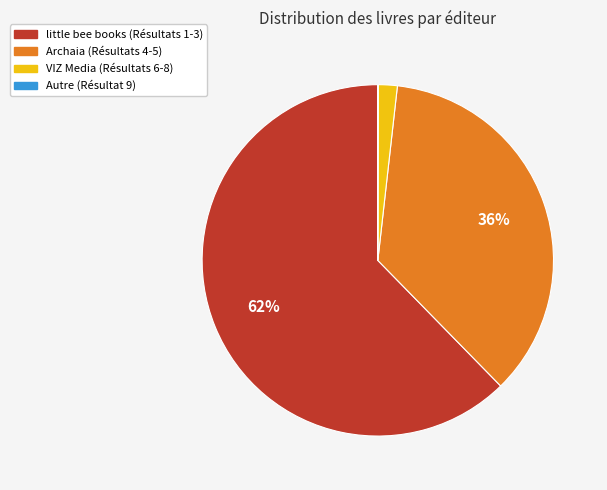

To the nearest percent, what is the average slice percentage?

25%